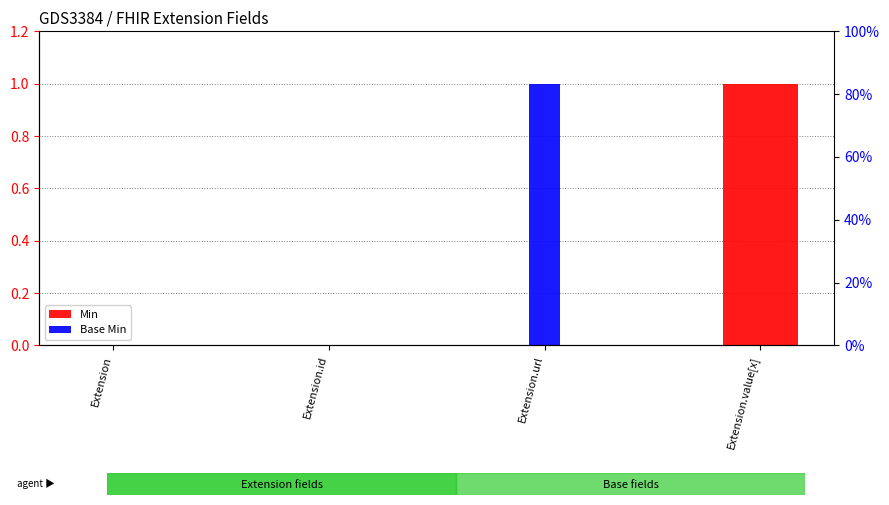

How many Min values are between 0 and 1?

4